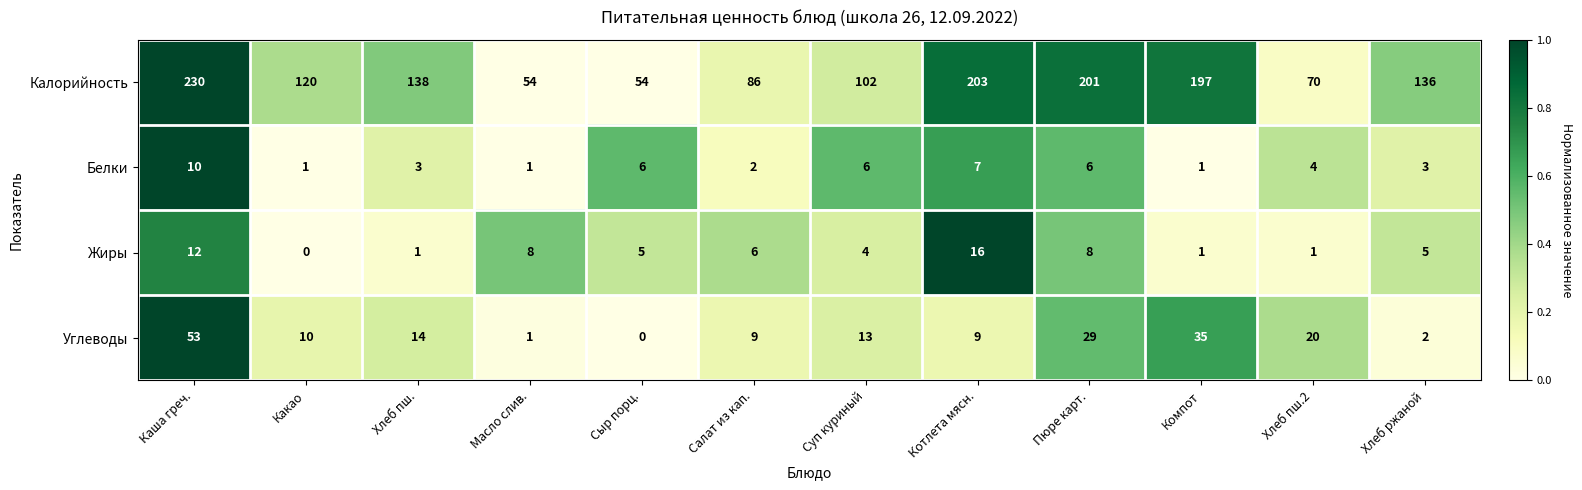

Which series changed the most between Суп куриный and Хлеб ржаной?

Калорийность